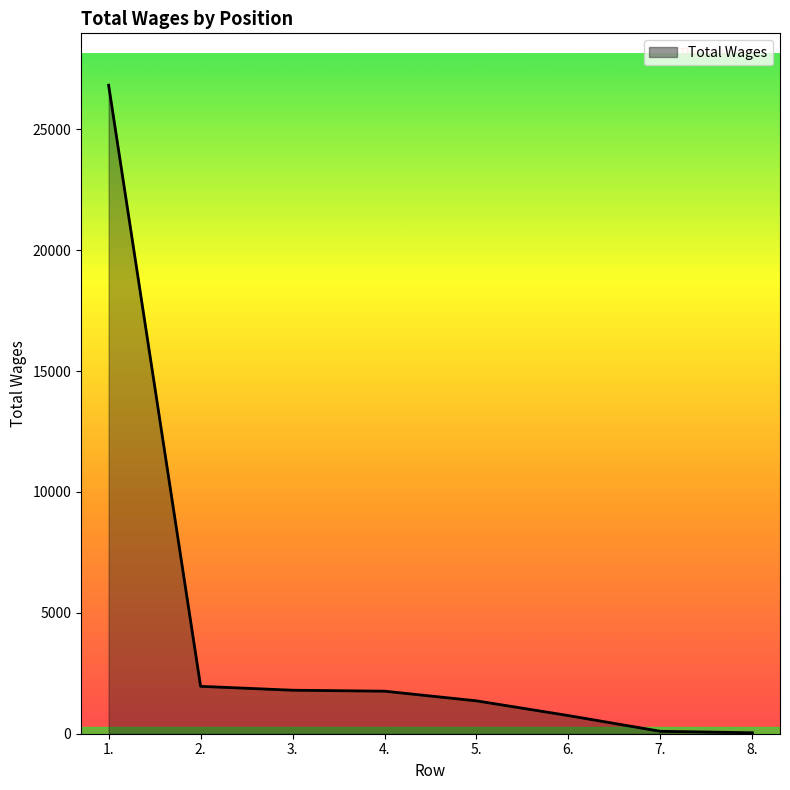

Between 3. and 6., which is larger?

3.